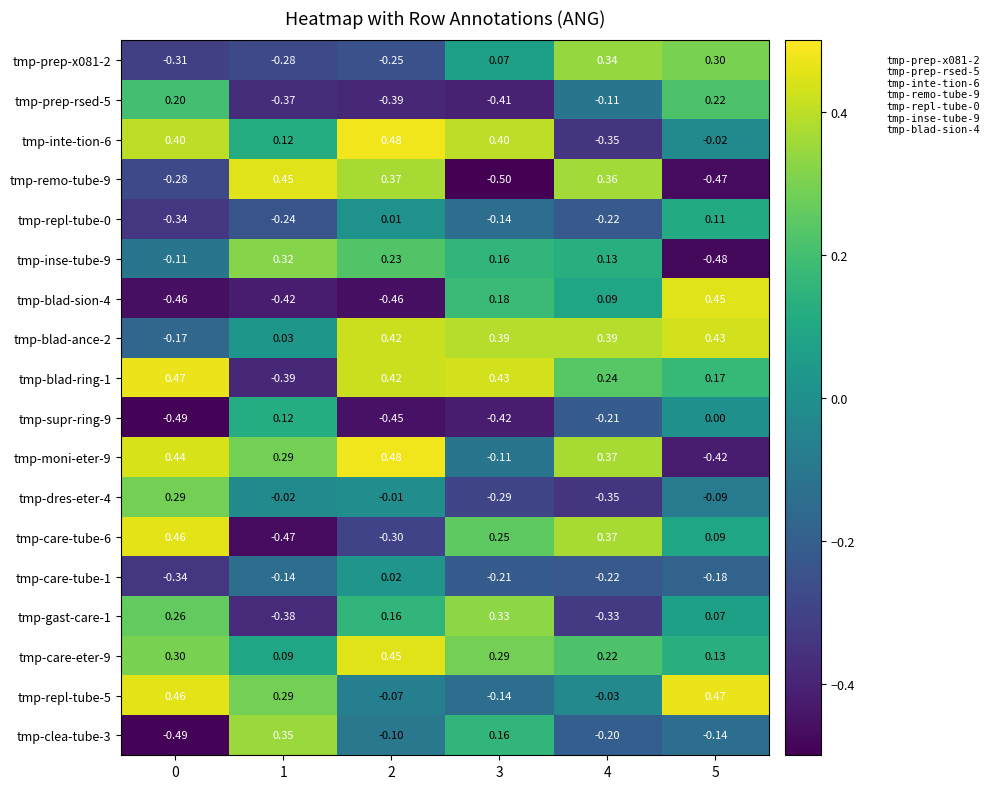

How many negative values does the tmp-repl-tube-5 series have?

3